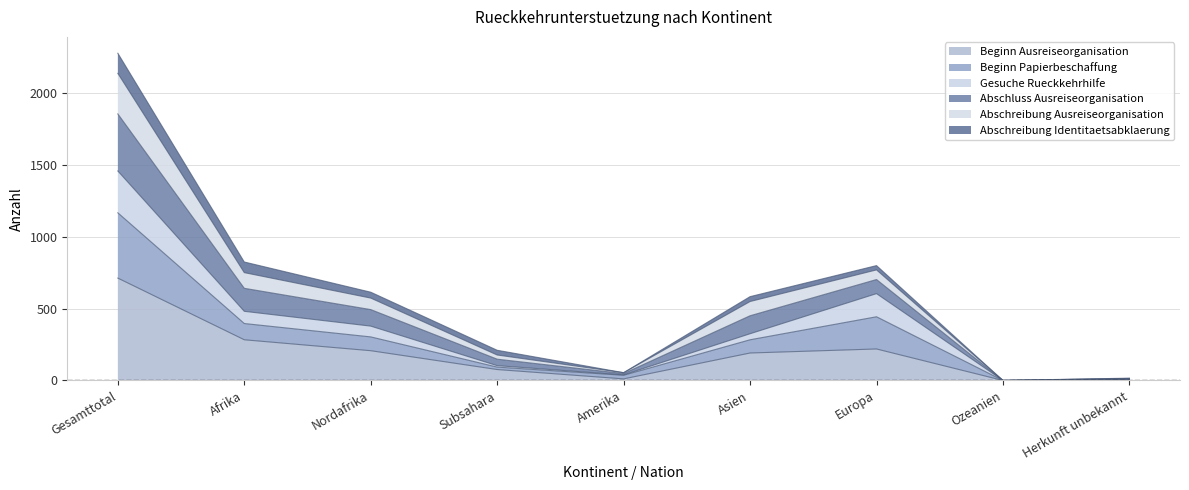

What is the total value across all series at Gesamttotal?

2276